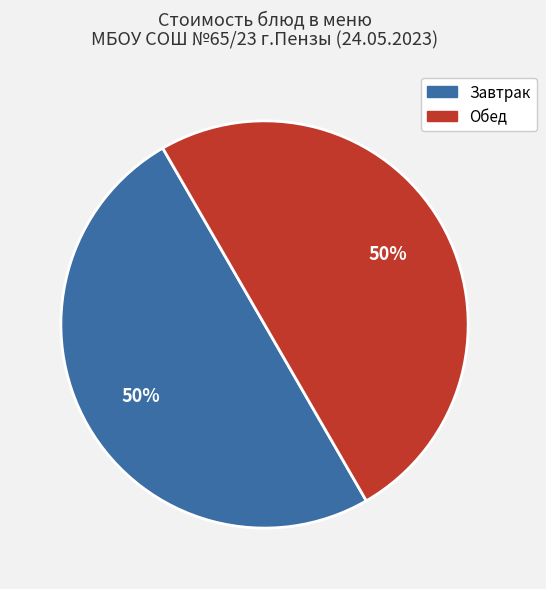

What percentage is the Обед slice, to the nearest percent?

50%